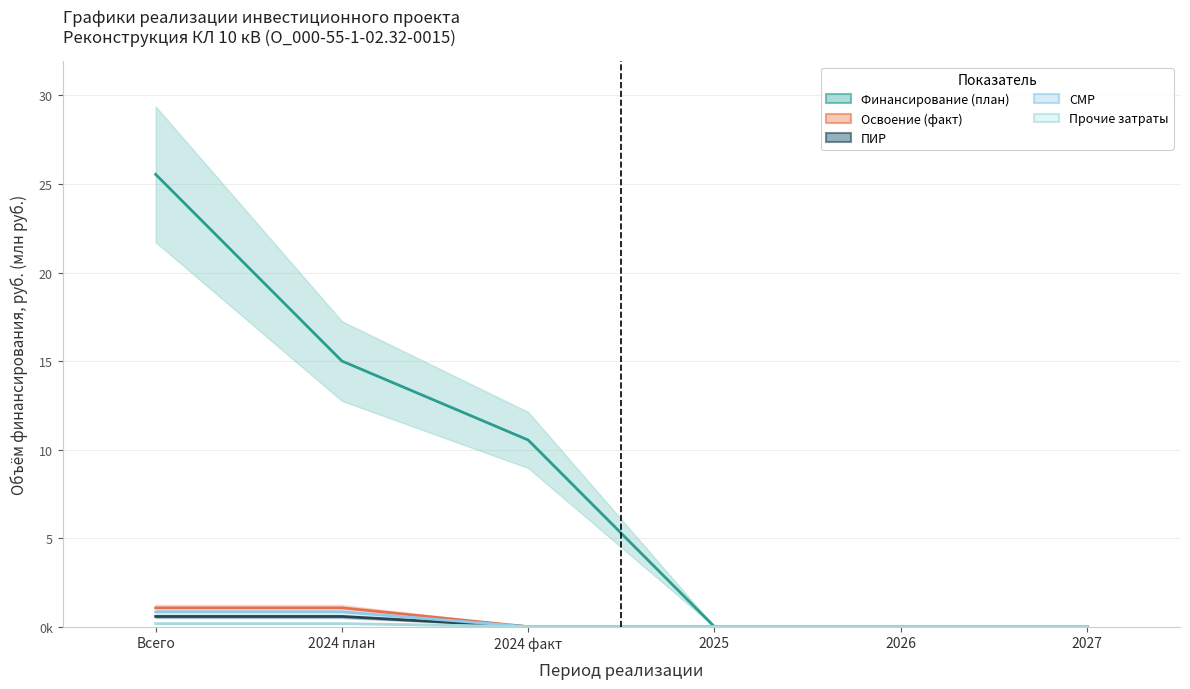

Reading left to right, list all the values displayed in this chart.

Финансирование (план): Всего=25541700	2024 план=15000000	2024 факт=10541700	2025=0	2026=0	2027=0
Освоение (факт): Всего=1063750	2024 план=1063750	2024 факт=0	2025=0	2026=0	2027=0
ПИР: Всего=575000	2024 план=575000	2024 факт=0	2025=0	2026=0	2027=0
СМР: Всего=833143	2024 план=833143	2024 факт=0	2025=0	2026=0	2027=0
Прочие затраты: Всего=173107	2024 план=173107	2024 факт=0	2025=0	2026=0	2027=0